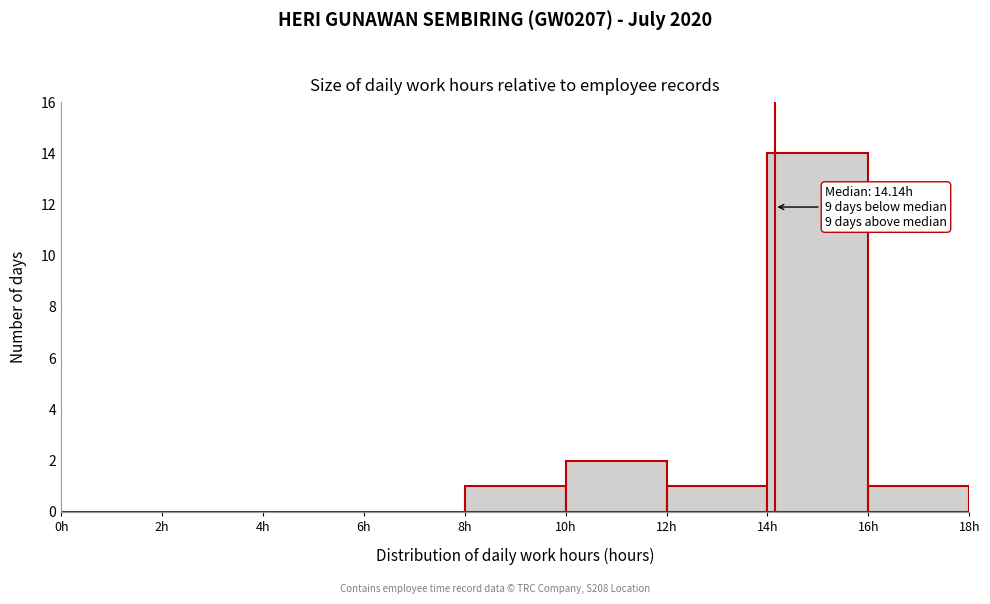

Over which range of the x-axis is the bar tallest?

14 to 16